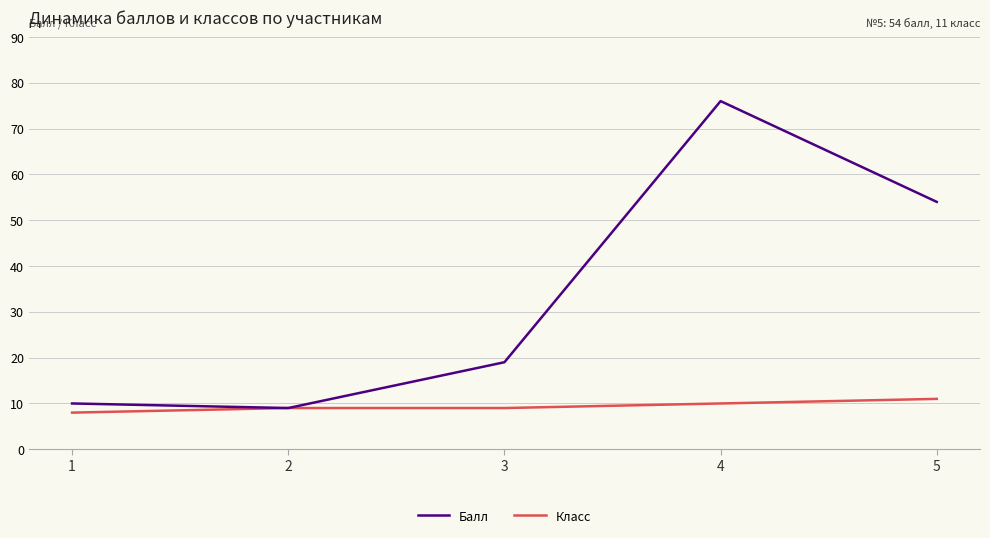

Is the value of Балл at 1 greater than the value of Класс at 5?

No